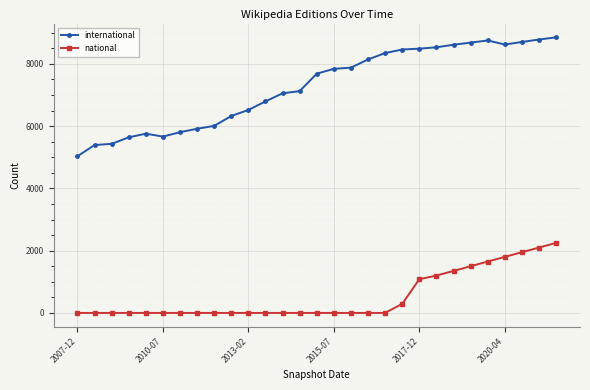

List the series in order of their peak value, highest first.

international, national